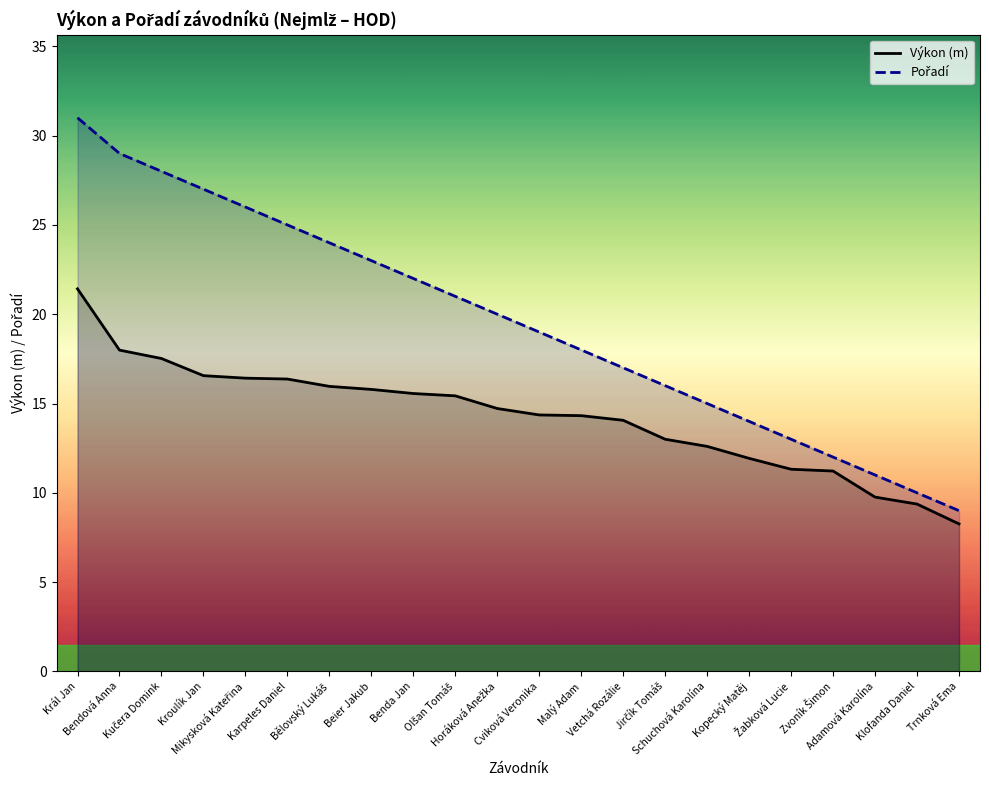

True or false: Výkon (m) and Pořadí cross at least once.

False